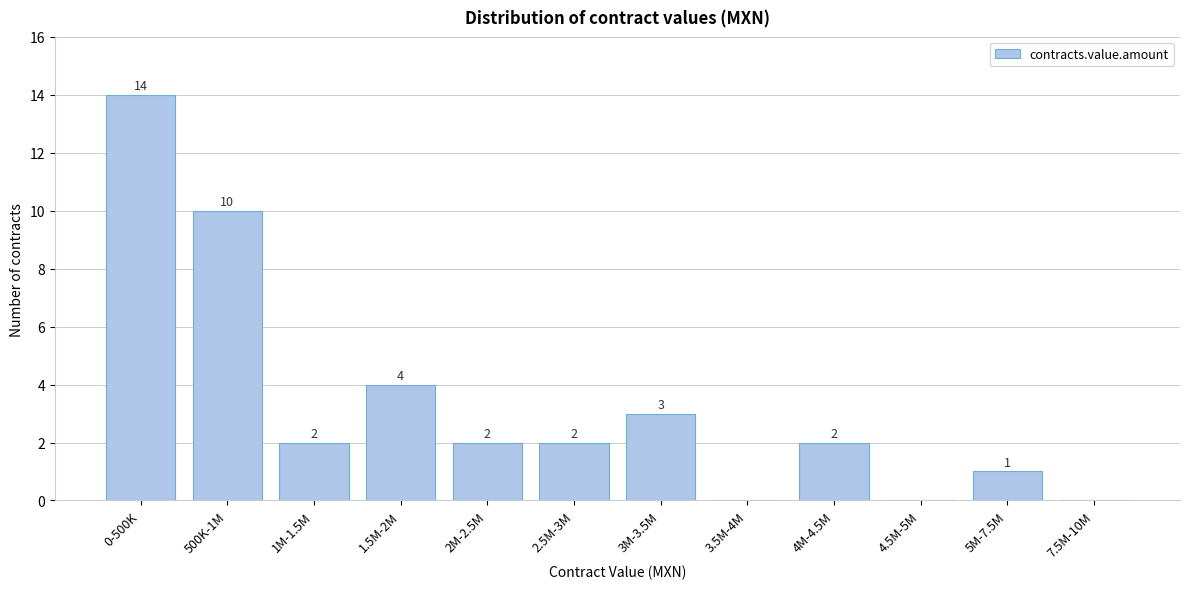

Reading left to right, extract all data points from this chart.

0-500K=14	500K-1M=10	1M-1.5M=2	1.5M-2M=4	2M-2.5M=2	2.5M-3M=2	3M-3.5M=3	3.5M-4M=0	4M-4.5M=2	4.5M-5M=0	5M-7.5M=1	7.5M-10M=0